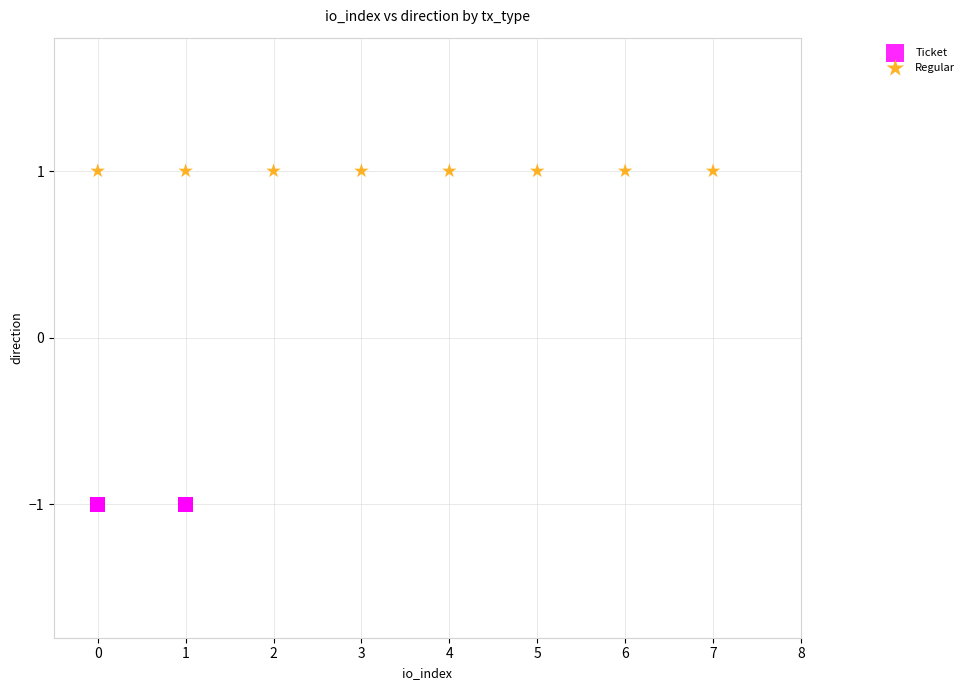

Which series contains the highest Y value?

Regular